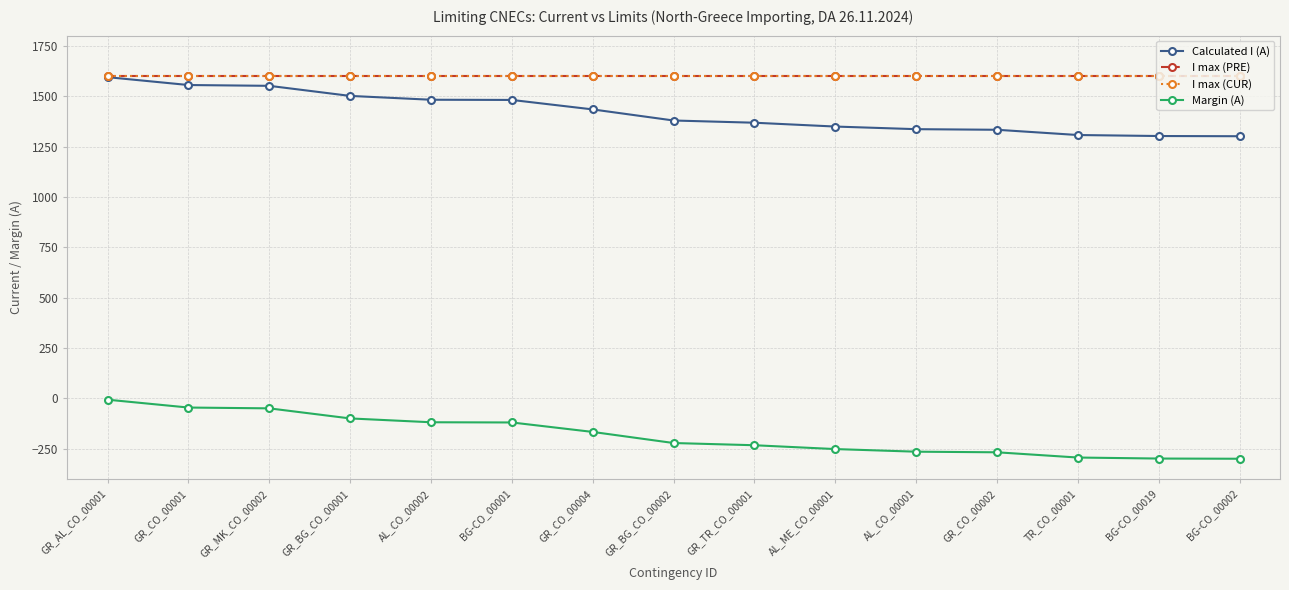

Rank the series at BG-CO_00001 from highest to lowest value.

I max (PRE), I max (CUR), Calculated I (A), Margin (A)